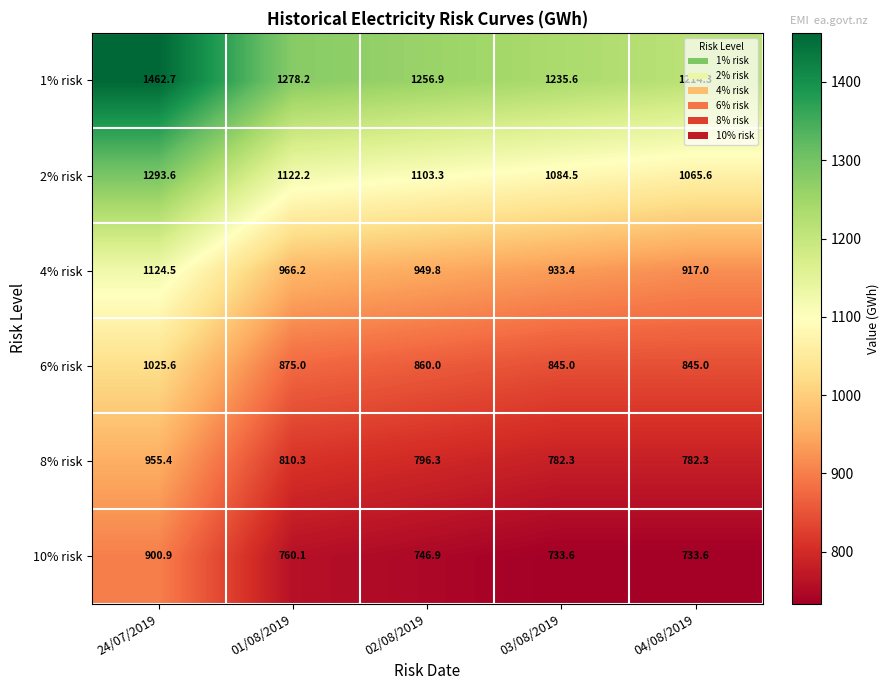

Rank the series by their maximum value, from lowest to highest.

10% risk, 8% risk, 6% risk, 4% risk, 2% risk, 1% risk